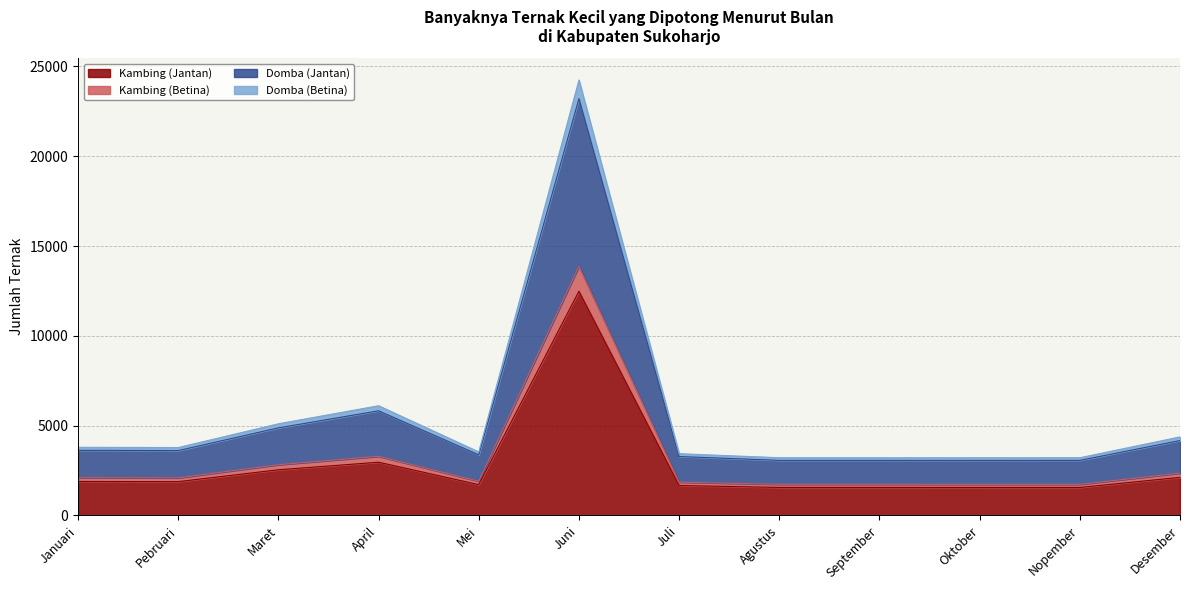

What is the maximum value for Kambing (Jantan)?

12485